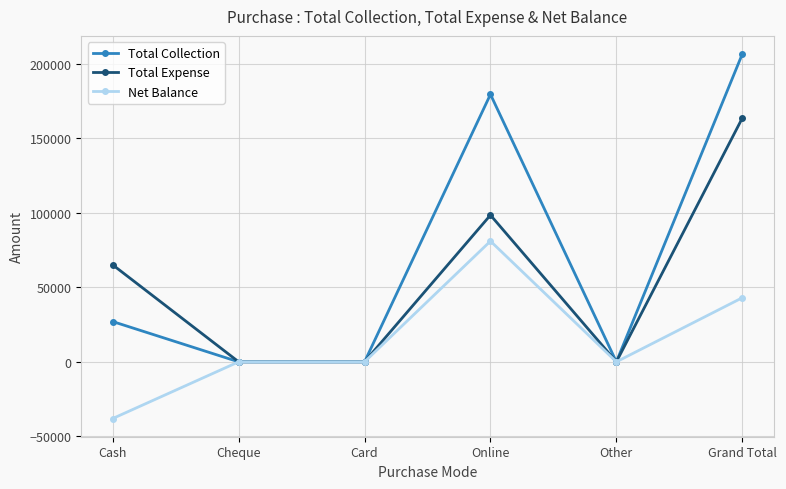

At Cash, list the series in order from largest to smallest.

Total Expense, Total Collection, Net Balance